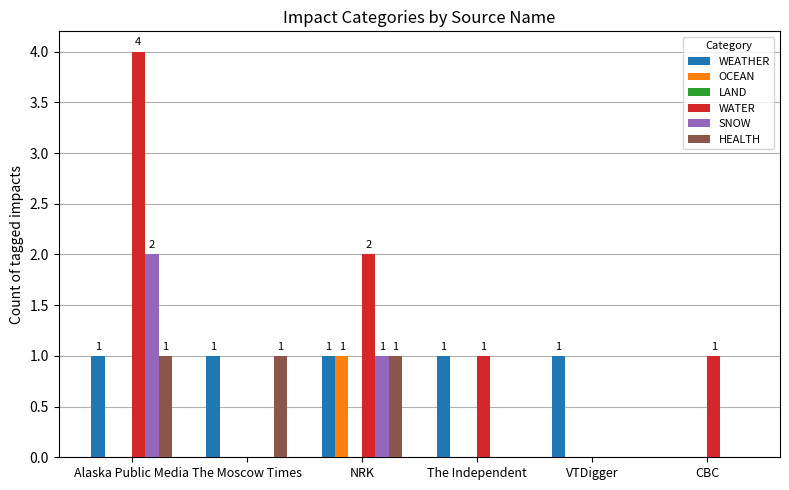

Which series changed the most between NRK and VTDigger?

WATER